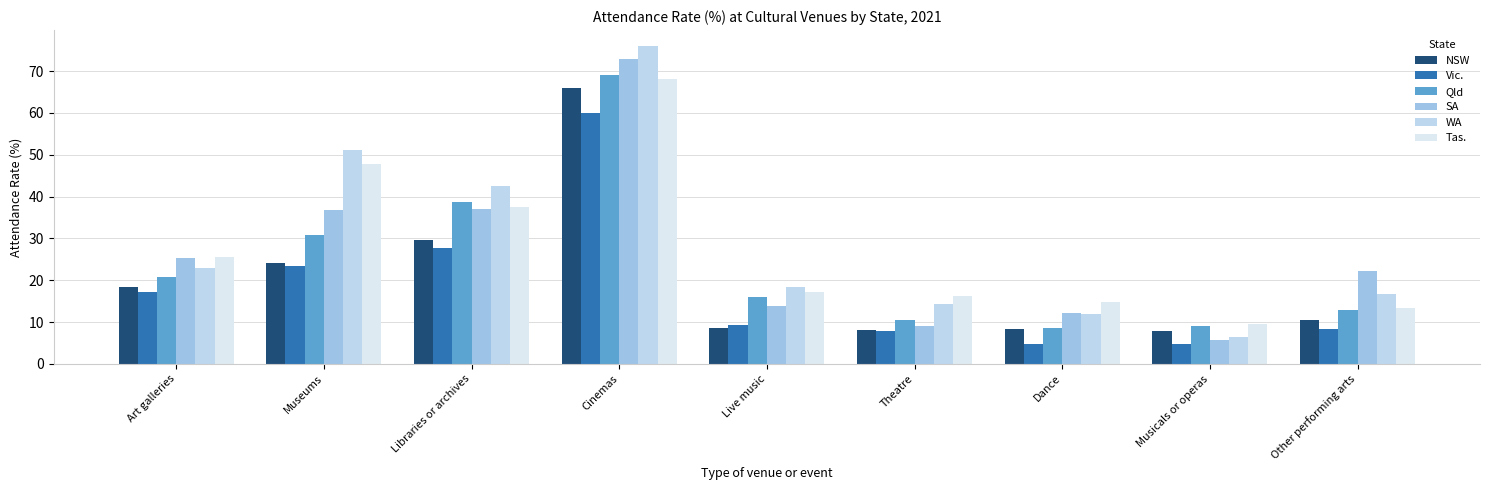

How many bars are there in each group?

6